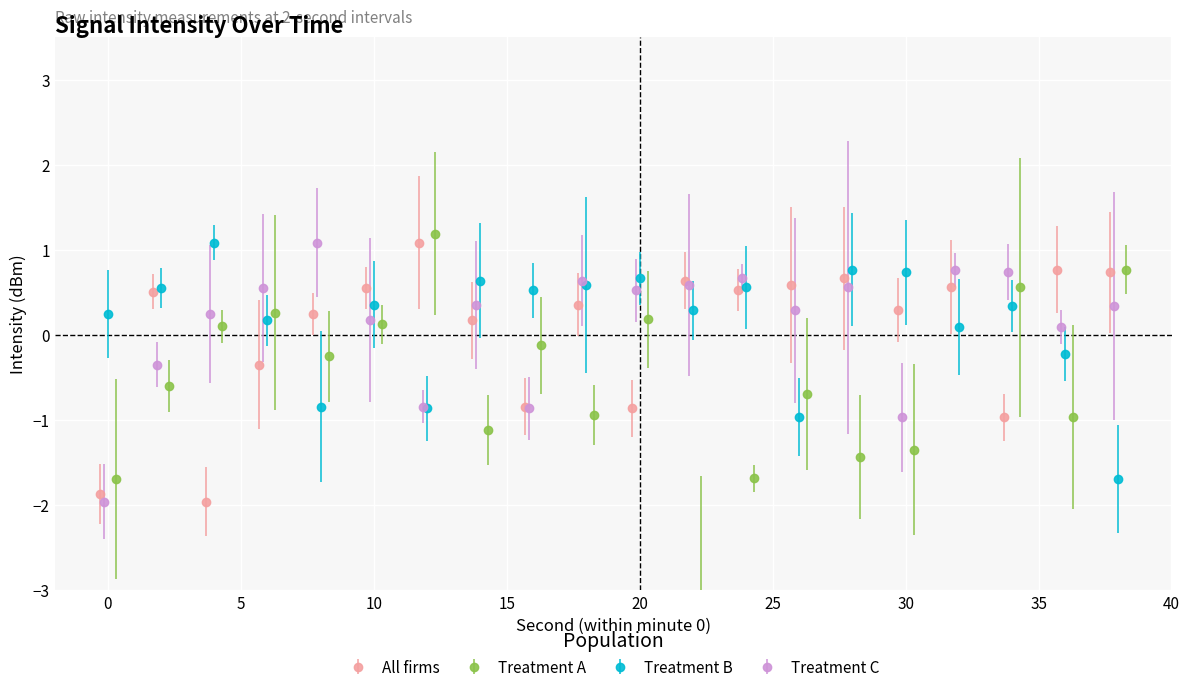

Which series ends up on top after the final intersection of Treatment C and Treatment B?

Treatment C